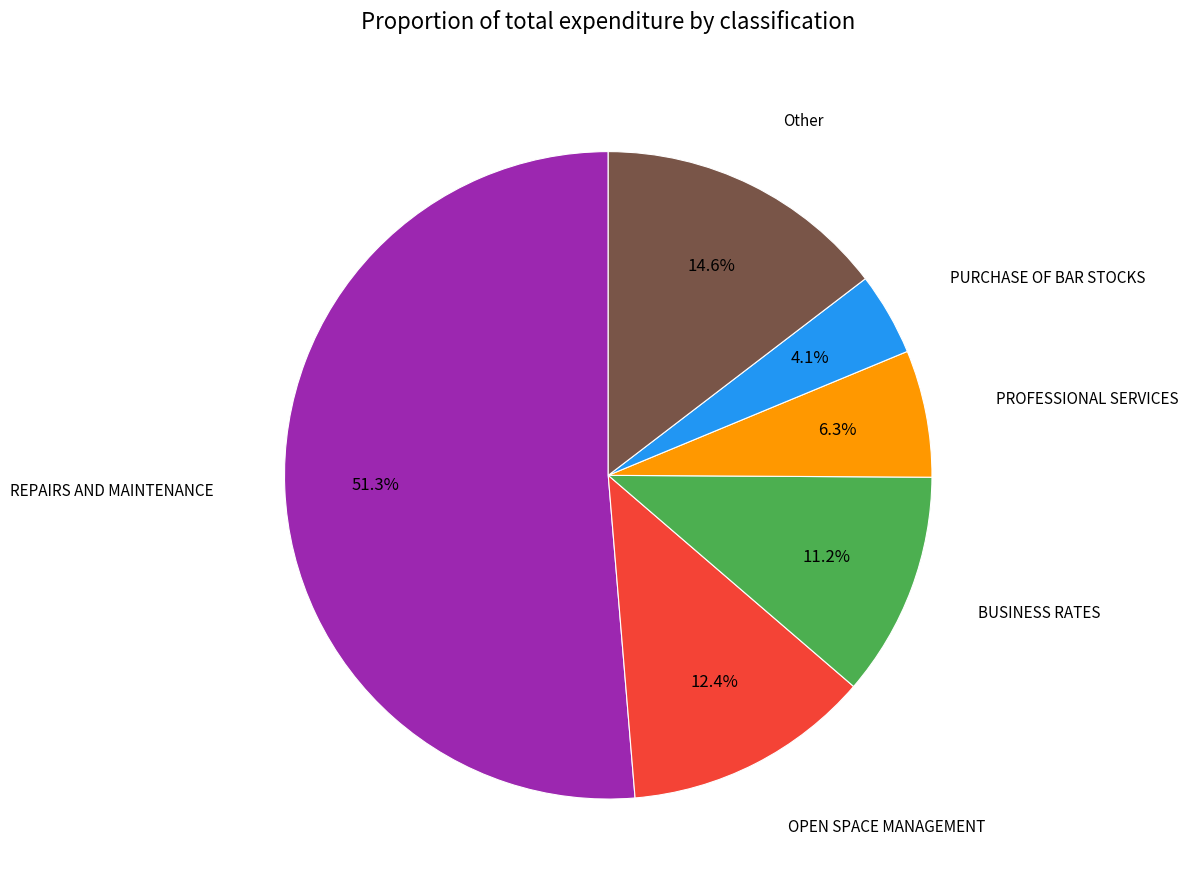

Is REPAIRS AND MAINTENANCE the majority of the pie?

Yes